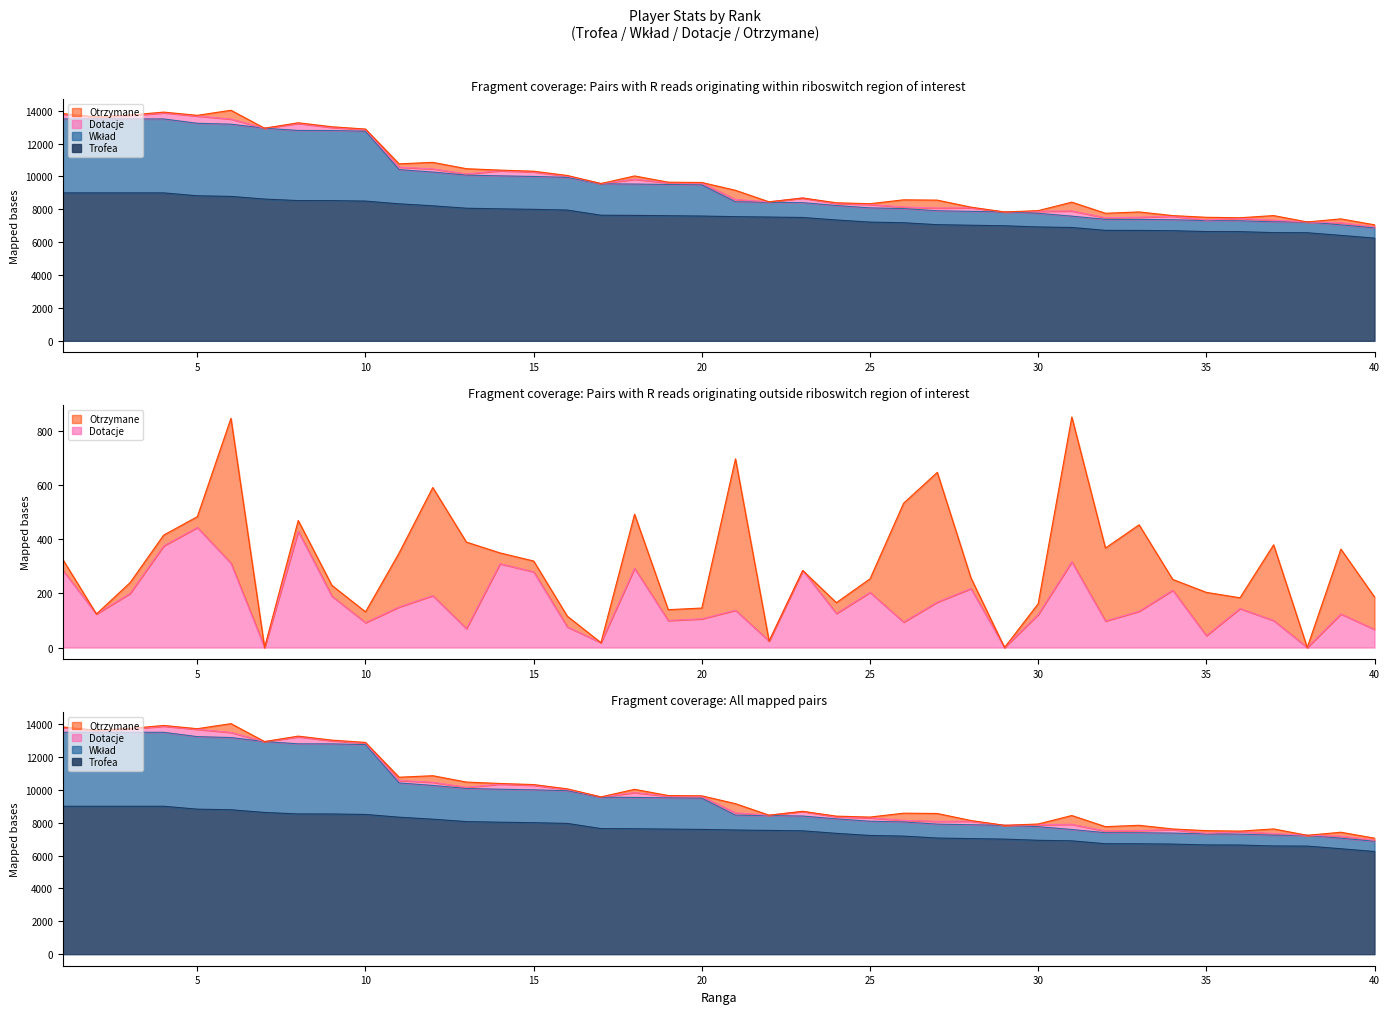

True or false: Dotacje and Trofea cross at least once.

False